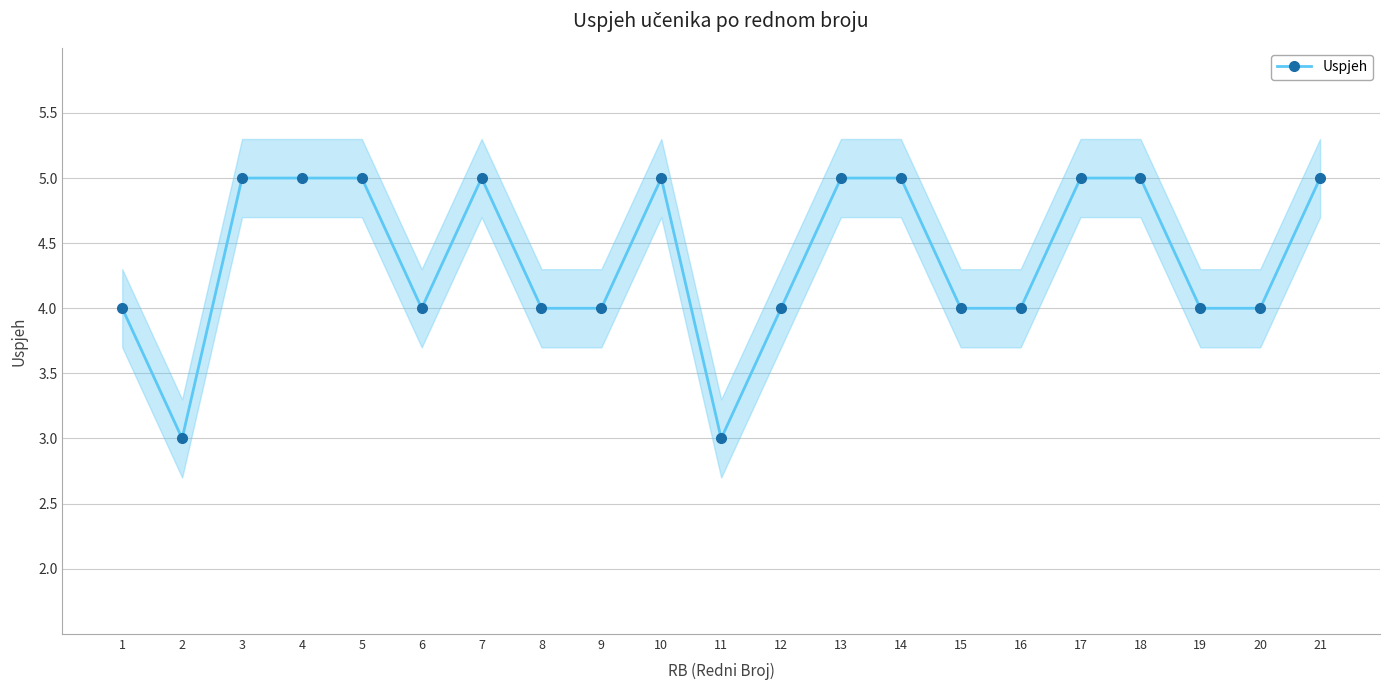

How many lines are shown in the chart?

1